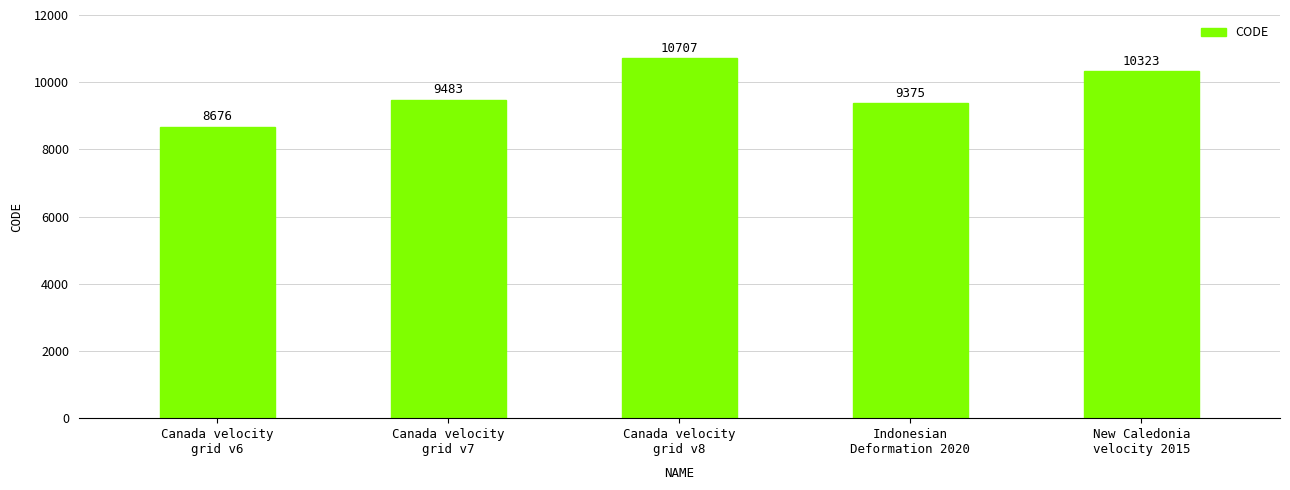

Is it true that the value at New Caledonia
velocity 2015 is 10323?

True